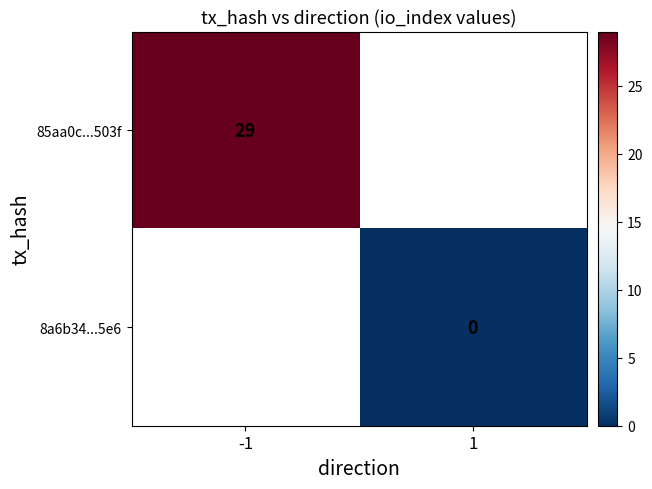

How many distinct data groups are displayed?

2